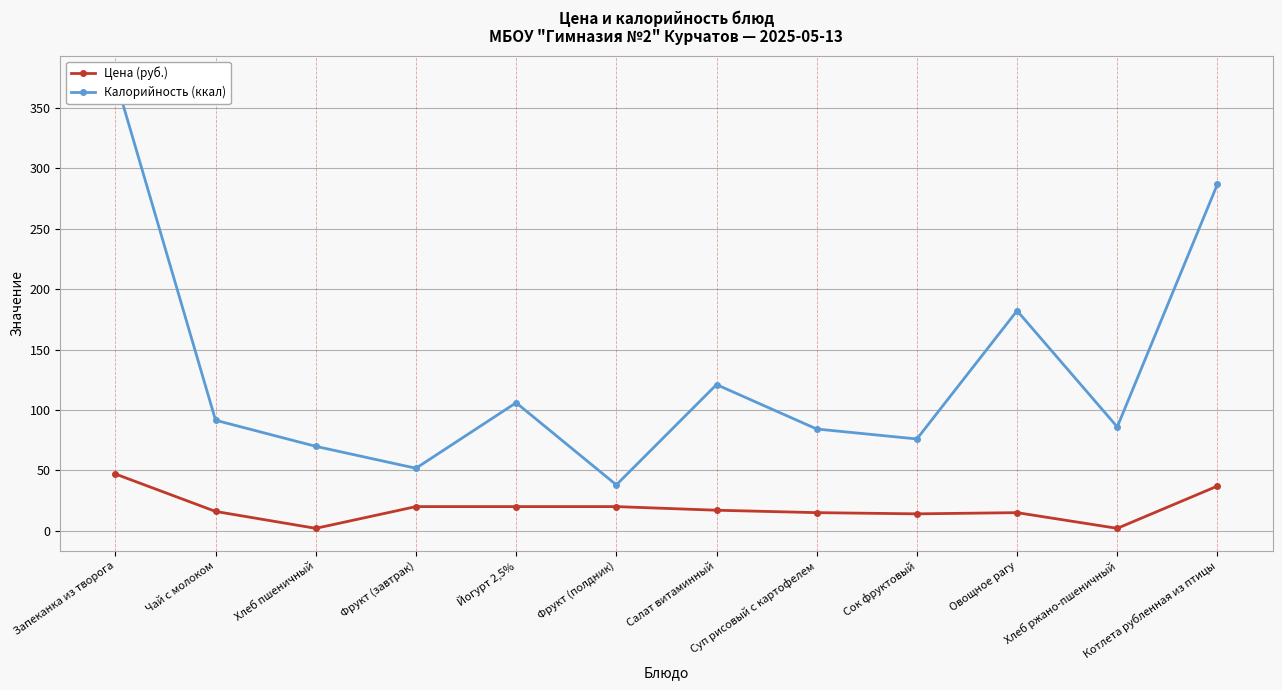

Reading left to right, what are all the values shown in this chart?

Цена (руб.): 47.0	16.0	2.0	20.0	20.0	20.0	17.0	15.0	14.0	15.0	2.0	37.0
Калорийность (ккал): 374.5	91.5	69.9	51.8	106.0	38.0	121.0	84.2	76.0	182.2	86.0	287.0